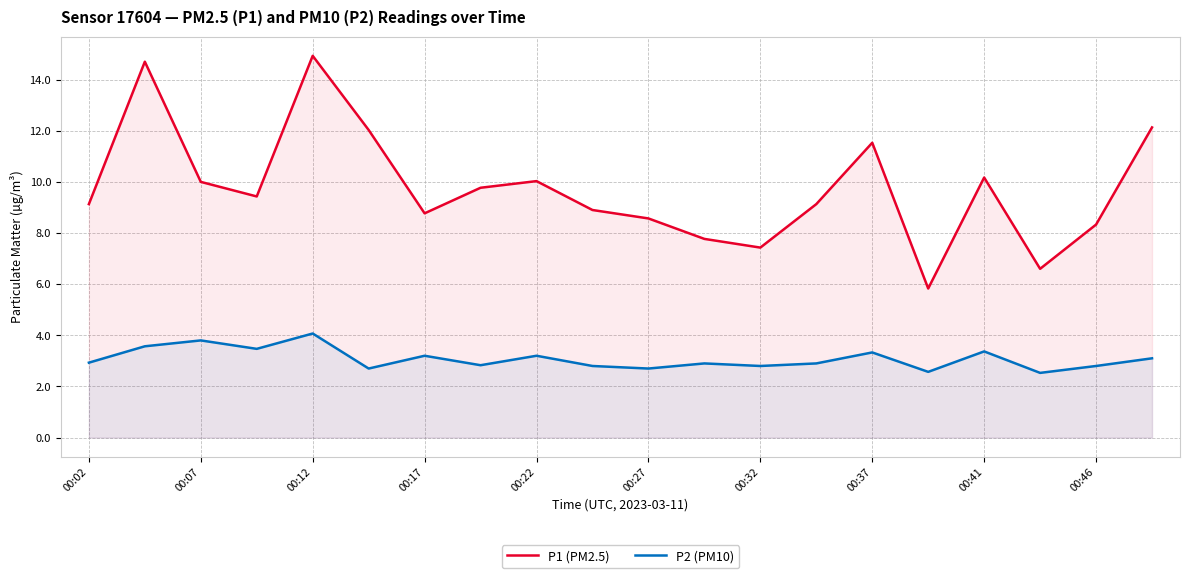

What is the approximate value of P2 (PM10) at 11?

2.9